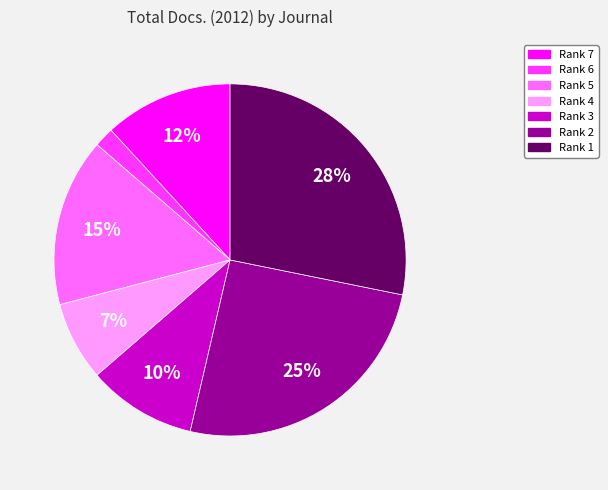

Which category has the smallest portion of the pie?

Rank 6